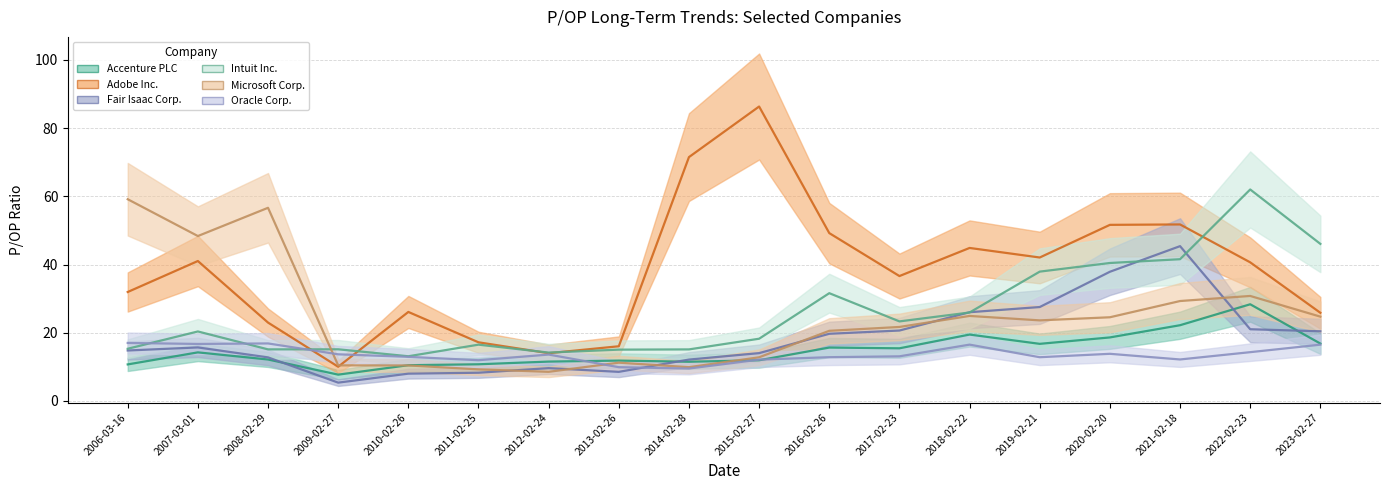

Reading left to right, extract all data points from this chart.

Accenture PLC: 10.7	14.2	12.2	7.7	10.5	10.8	11.6	11.8	11.5	11.9	15.7	15.4	19.5	16.8	18.6	22.2	28.4	16.8
Adobe Inc.: 31.9	41.0	23.0	10.0	26.1	17.2	14.0	16.0	71.5	86.3	49.2	36.6	44.9	42.1	51.6	51.8	40.6	25.9
Fair Isaac Corp.: 14.8	15.7	12.8	5.4	8.0	8.3	9.6	8.5	12.1	14.0	19.7	20.6	26.0	27.5	37.9	45.4	21.0	20.4
Intuit Inc.: 15.3	20.4	15.1	15.2	13.1	16.5	14.2	15.1	15.1	18.2	31.6	23.3	25.9	37.9	40.5	41.6	62.0	46.0
Microsoft Corp.: 59.1	48.4	56.6	10.4	10.4	9.3	8.6	11.2	9.9	12.8	20.6	21.7	24.9	23.6	24.5	29.3	30.8	24.7
Oracle Corp.: 17.0	16.7	16.9	13.7	12.9	11.9	13.6	9.9	9.5	12.1	12.8	13.1	16.5	12.8	13.8	12.2	14.3	16.5